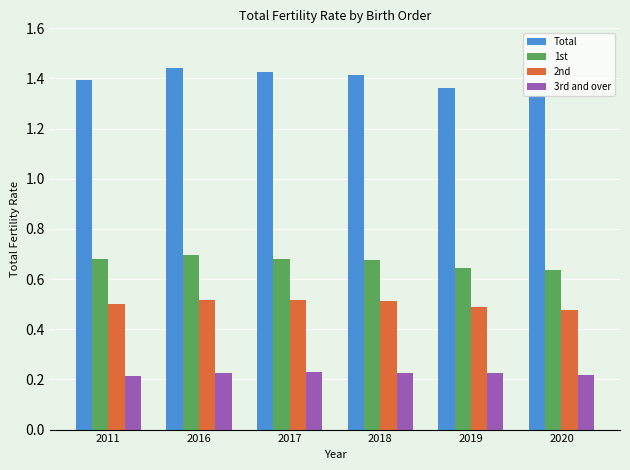

Are the bars horizontal?

No